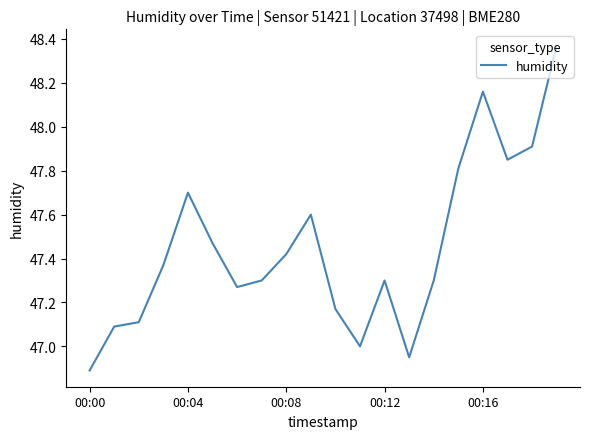

How many interior local peaks (higher than both neighbors) does the data have?

4